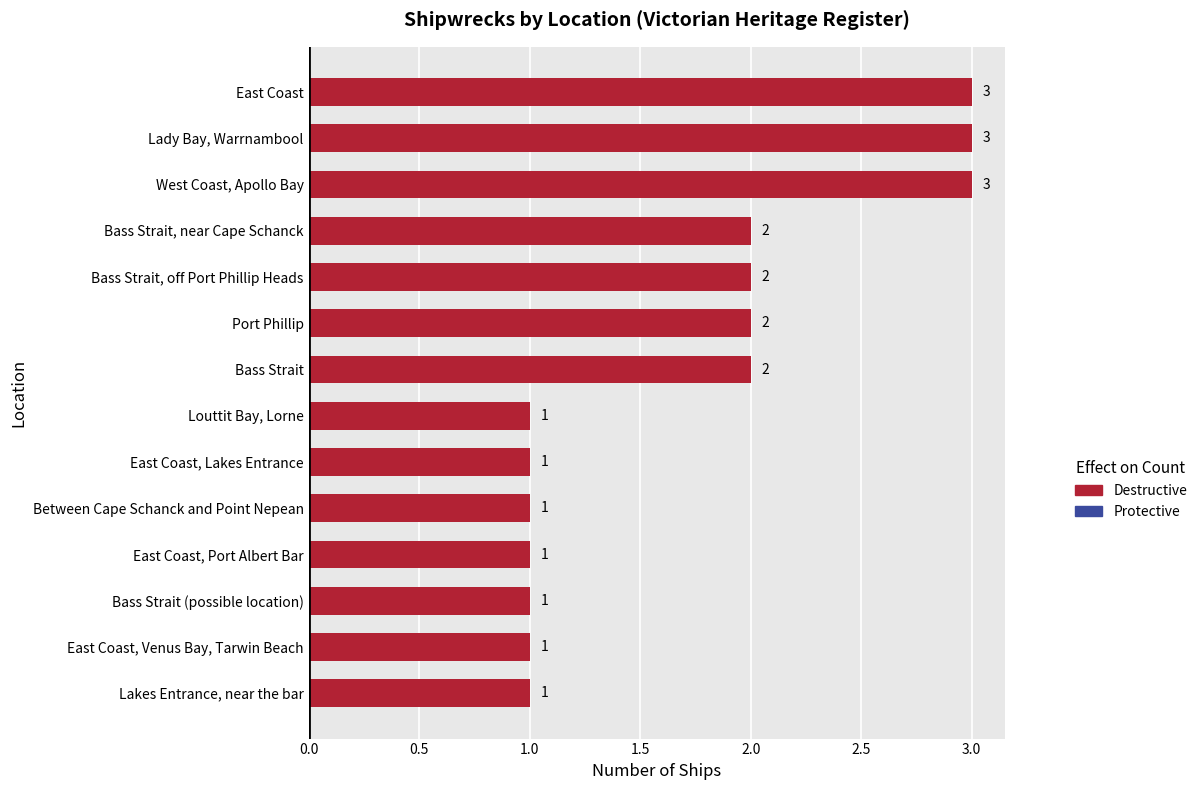

Count the values in the range 1 to 2.

11